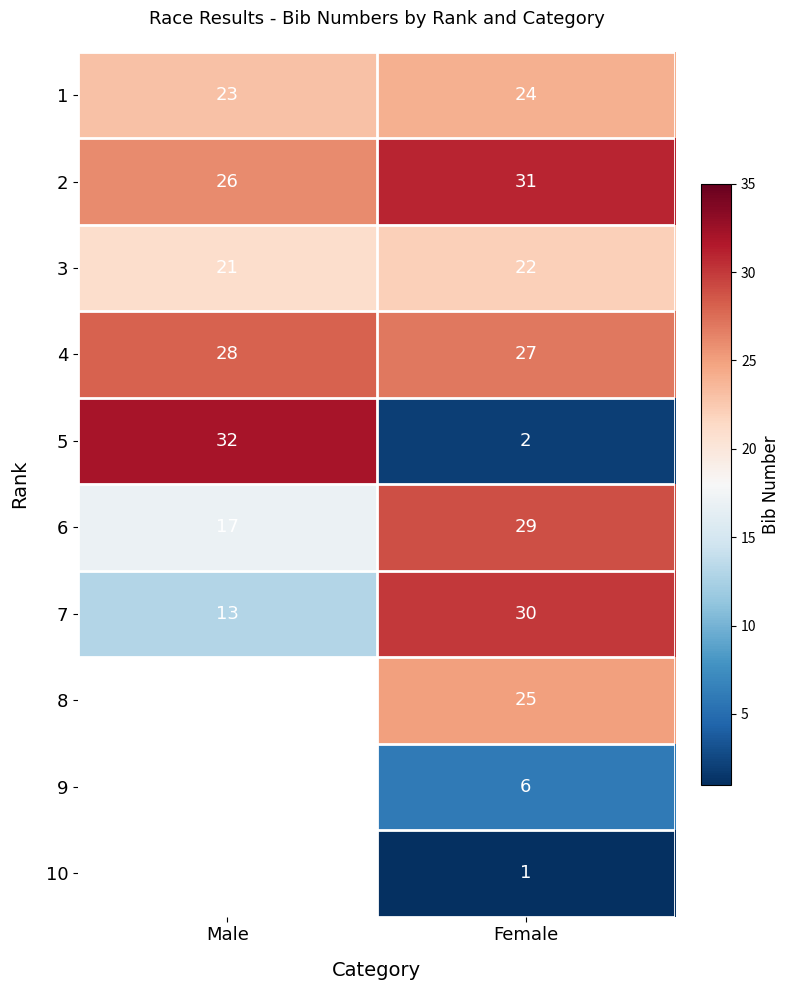

How many 3 values are between 21 and 22?

2